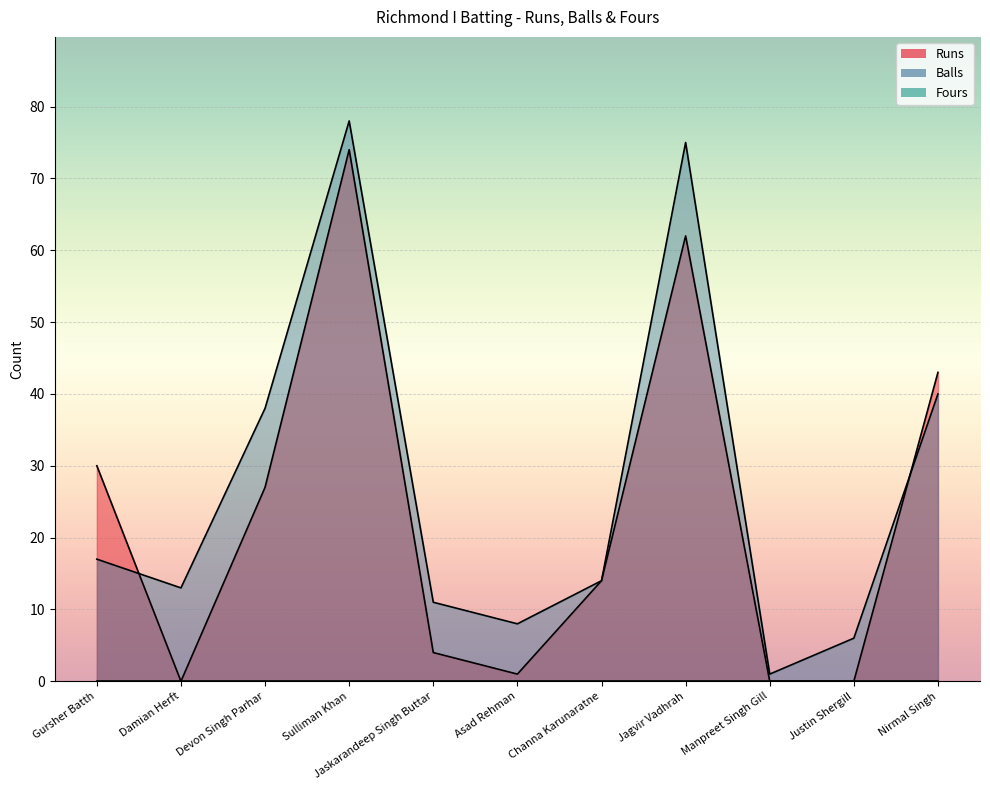

Is the value of Runs at Damian Herft greater than the value of Balls at Justin Shergill?

No